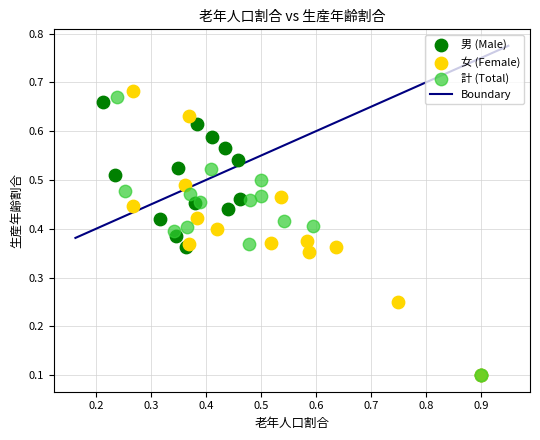

Which series has the widest spread of Y values?

女 (Female)